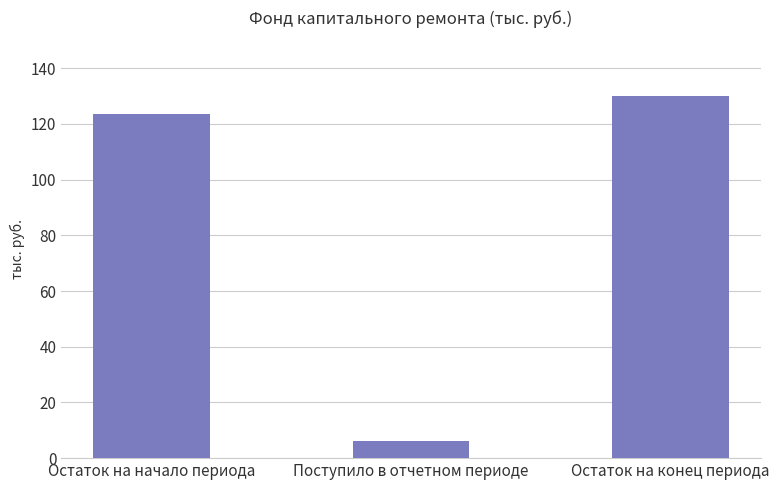

Rank the categories by value from lowest to highest.

Поступило в отчетном периоде, Остаток на начало периода, Остаток на конец периода